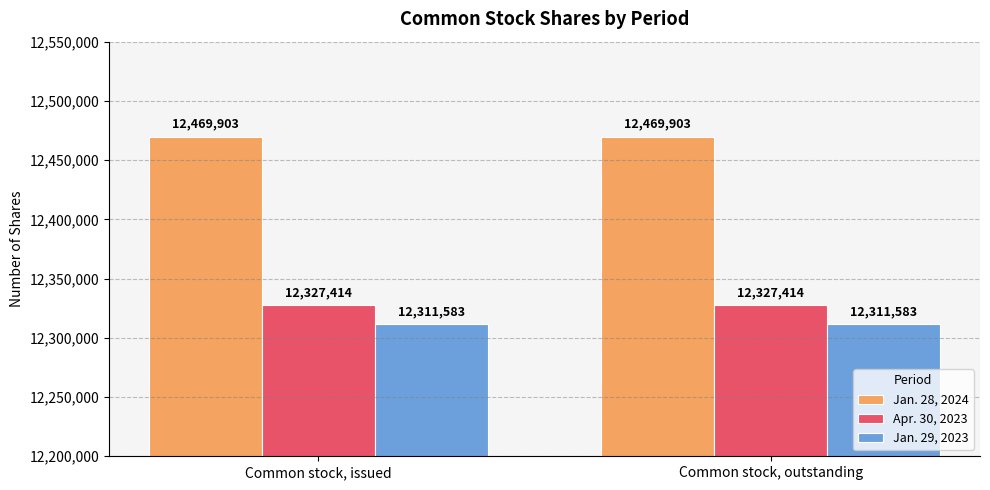

Rank the series at Common stock, outstanding from lowest to highest value.

Jan. 29, 2023, Apr. 30, 2023, Jan. 28, 2024